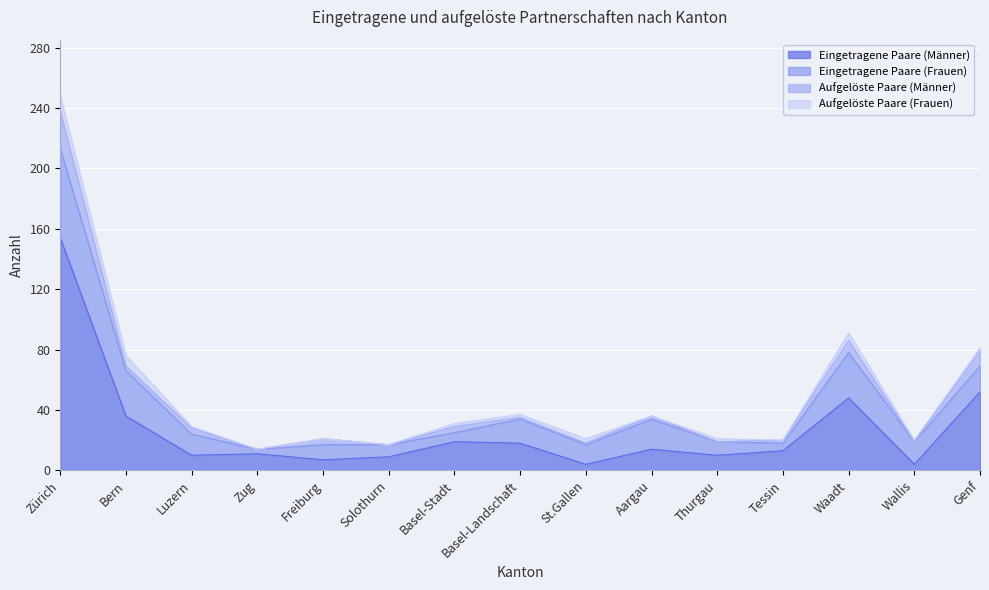

How many lines are shown in the chart?

4